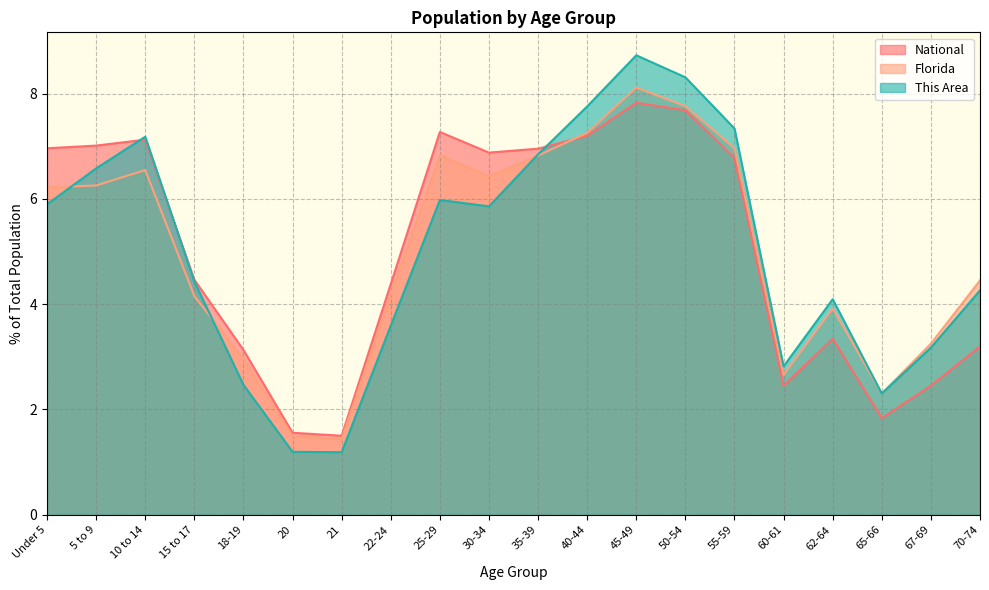

What is the maximum value shown in the chart?

8.7